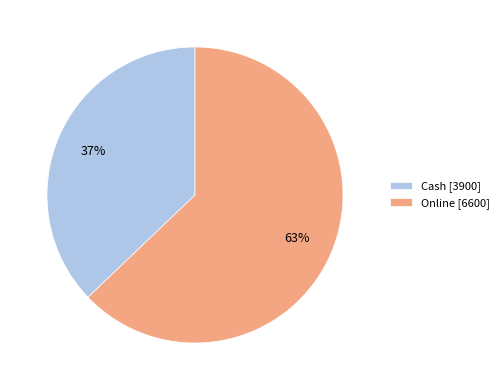

Which slice is the smallest?

Cash